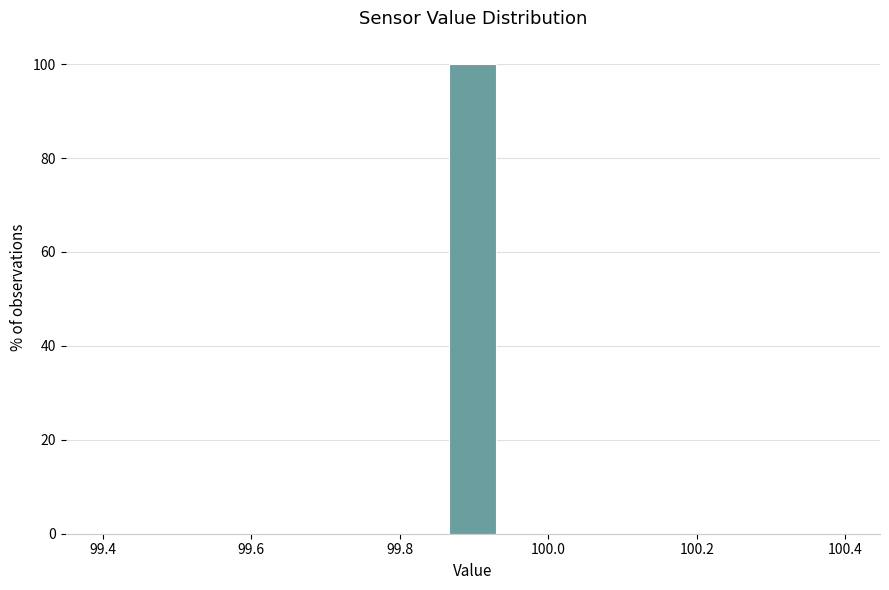

Read against the x-axis, roughly where is the centre of the tallest bar?

99.90